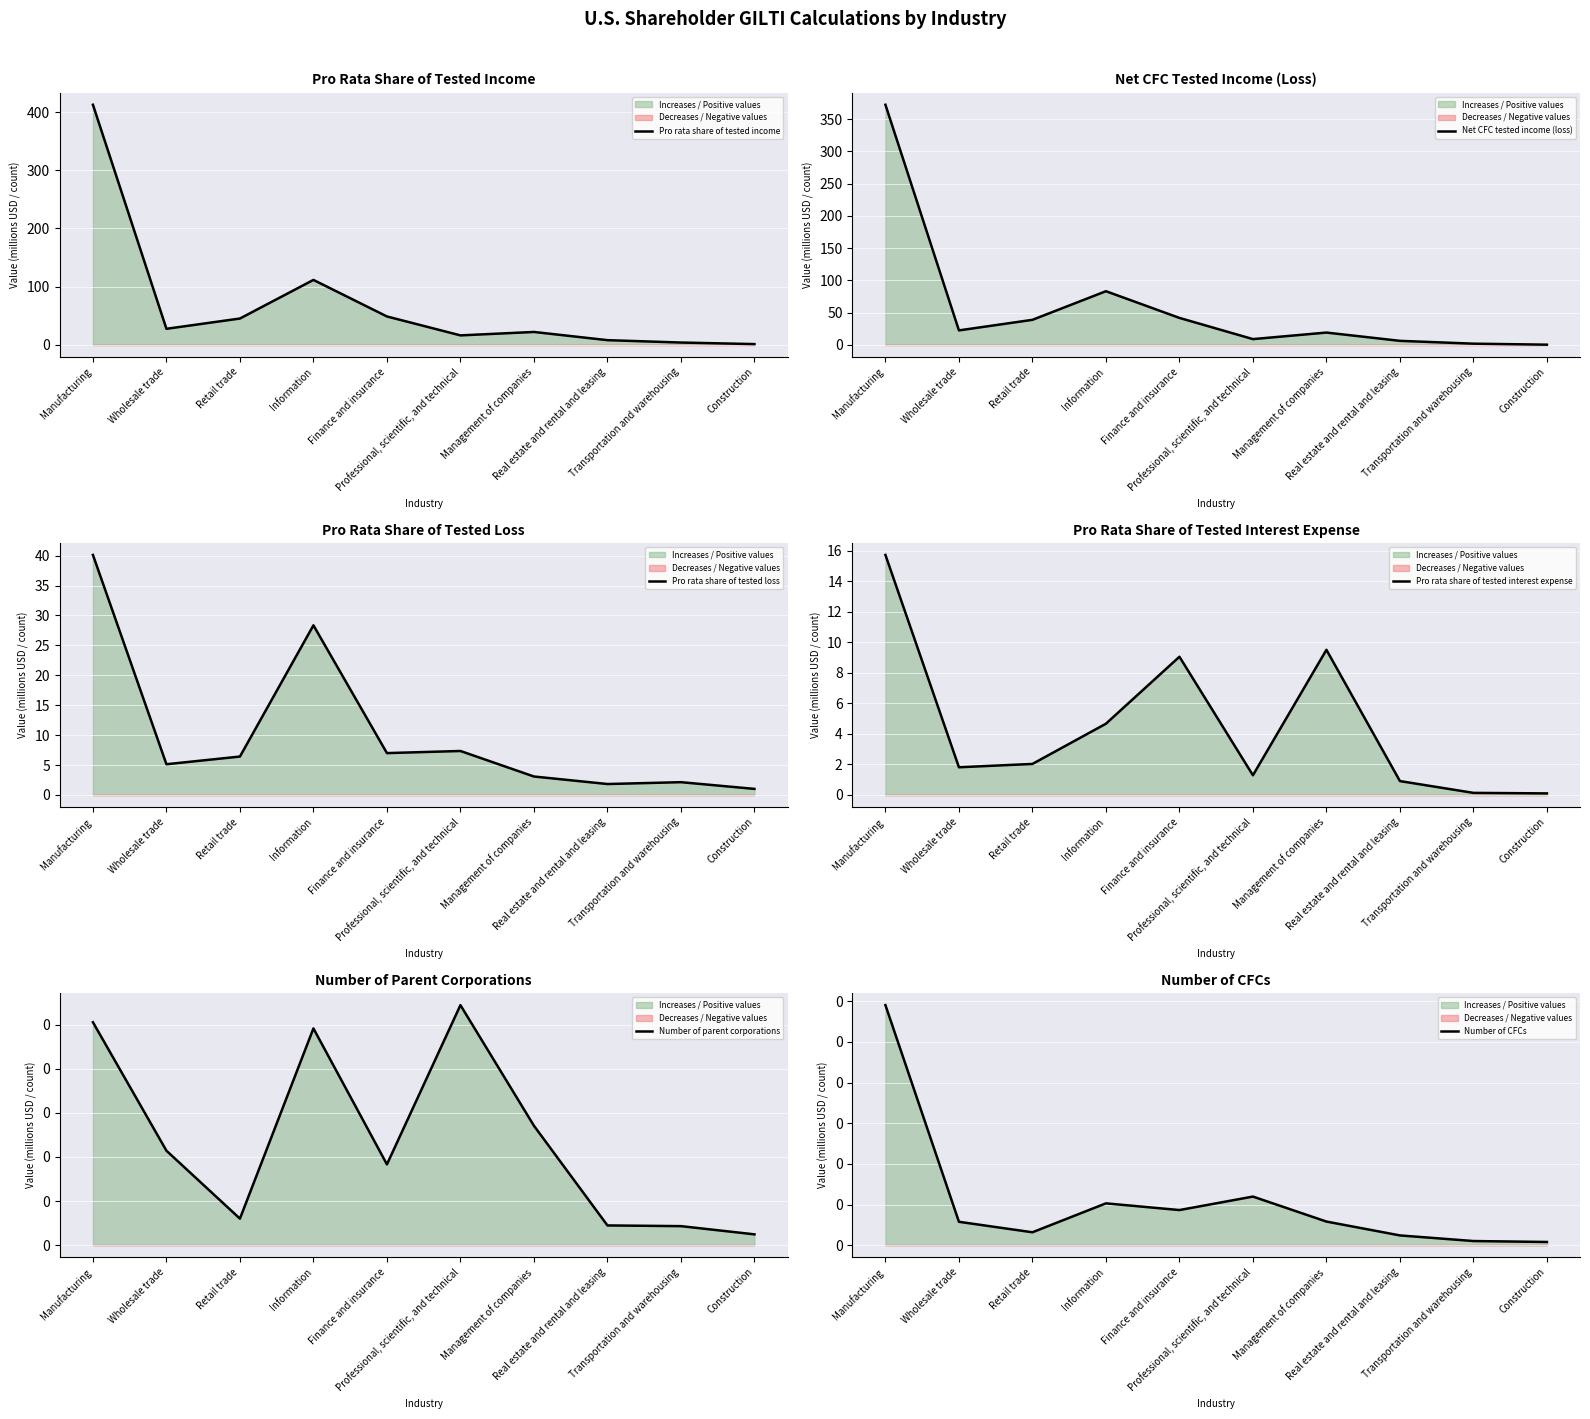

At which category does Number of parent corporations reach its first local valley?

Retail trade